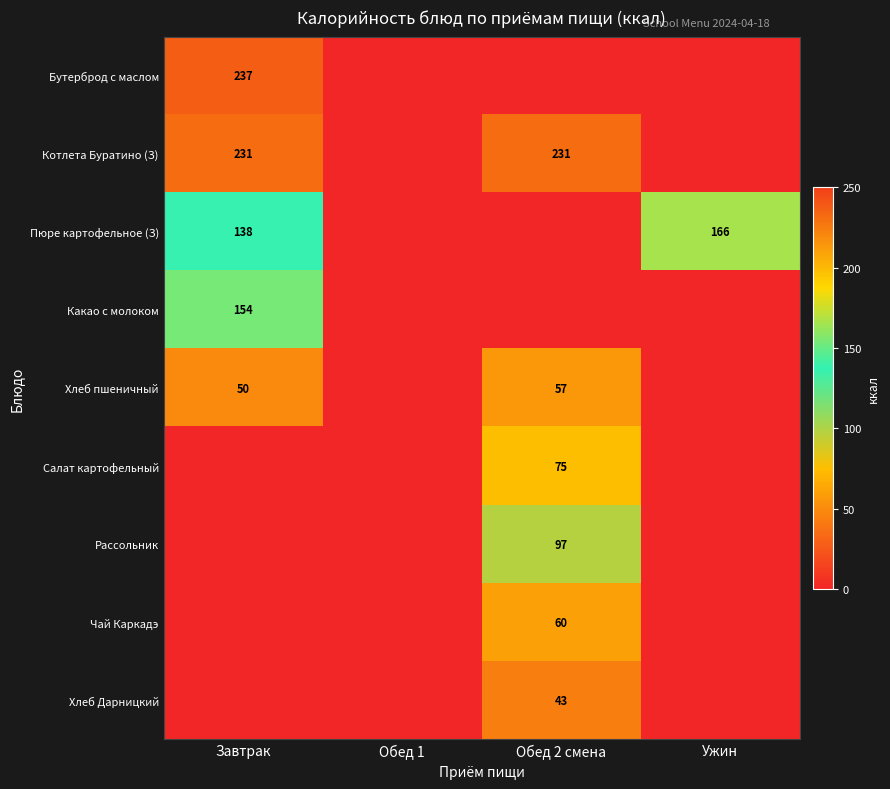

True or false: Пюре картофельное (З) has a value of 166 at Ужин.

True